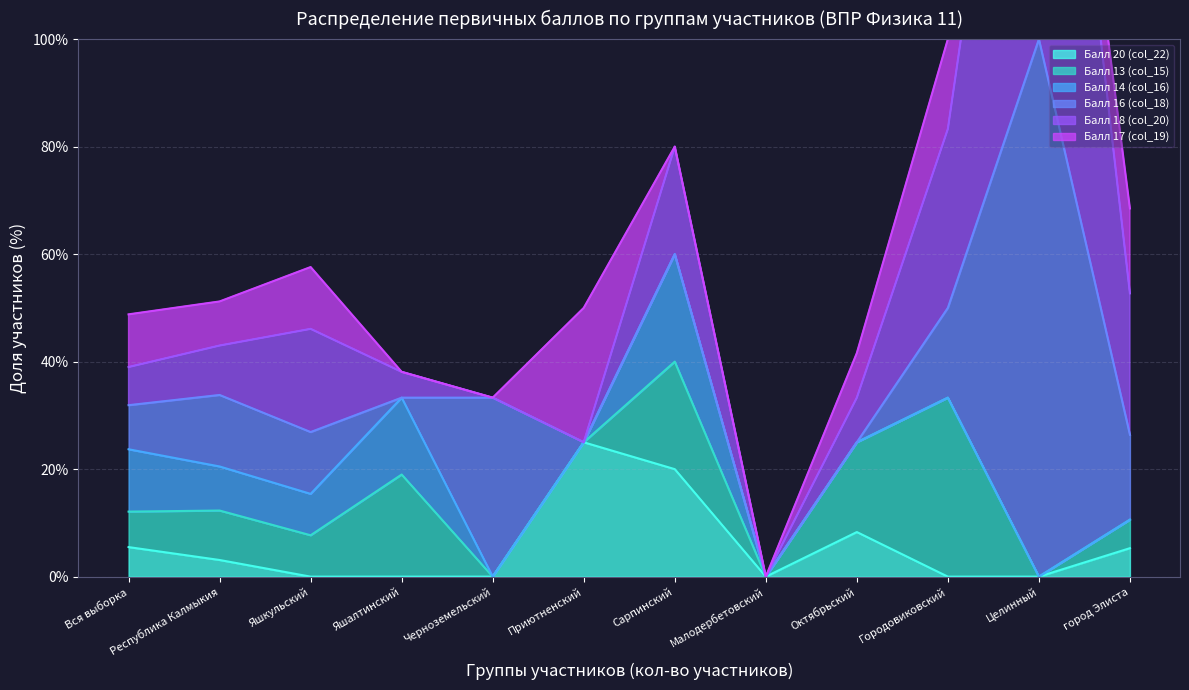

What is the spread (max minus min) of values at Республика Калмыкия?

10.2